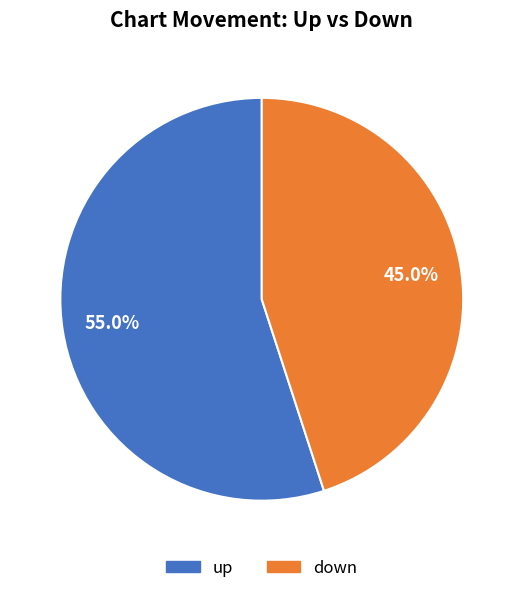

Is it true that up is 70% of the pie?

False